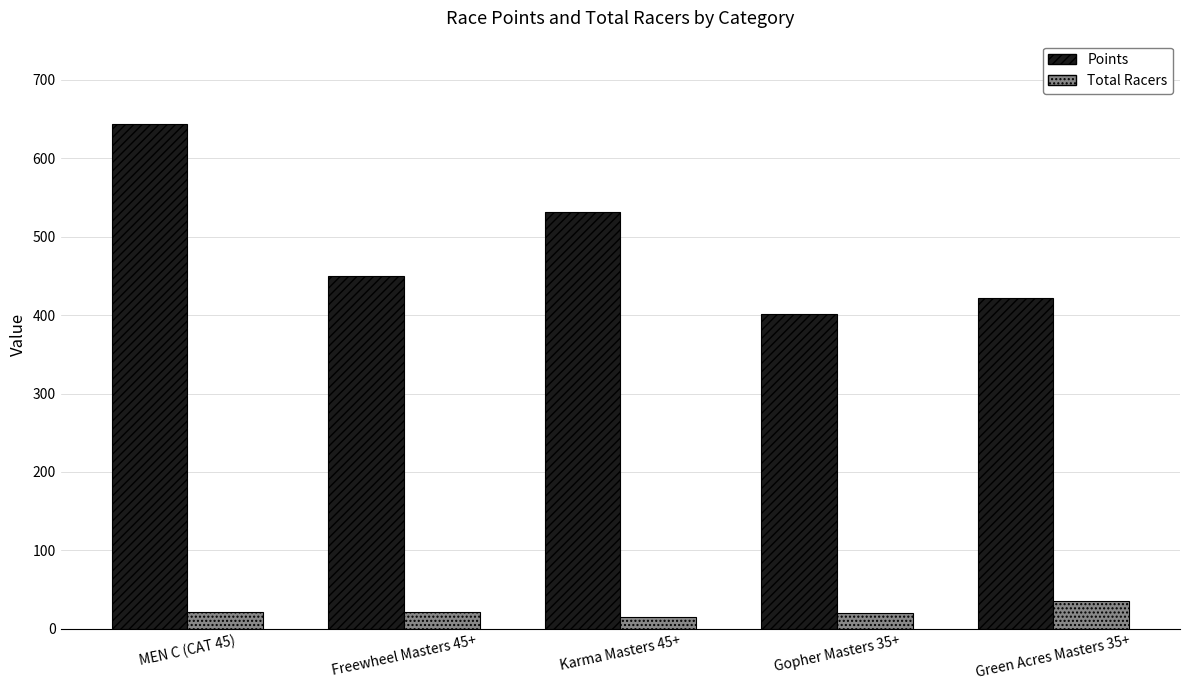

What is the sum of all Total Racers values?

112.0